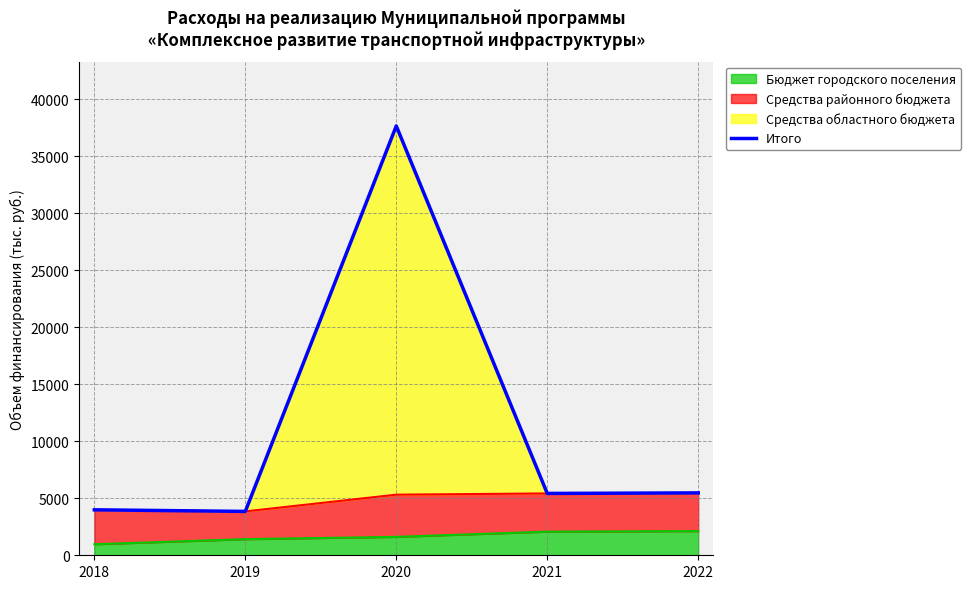

List the labels in order of value, smallest first.

2019, 2018, 2021, 2022, 2020